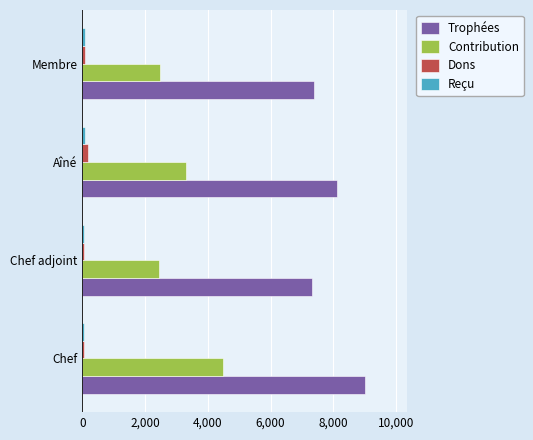

At which label is Contribution closest to 3478?

Aîné